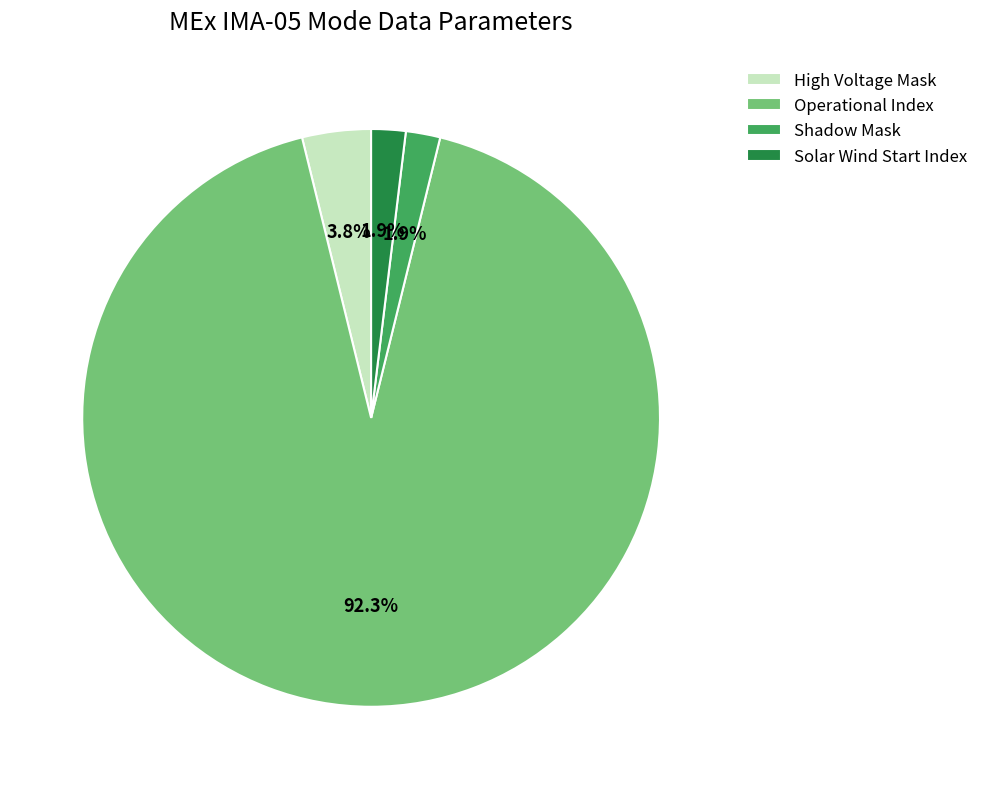

What is the largest slice in the pie chart?

Operational Index